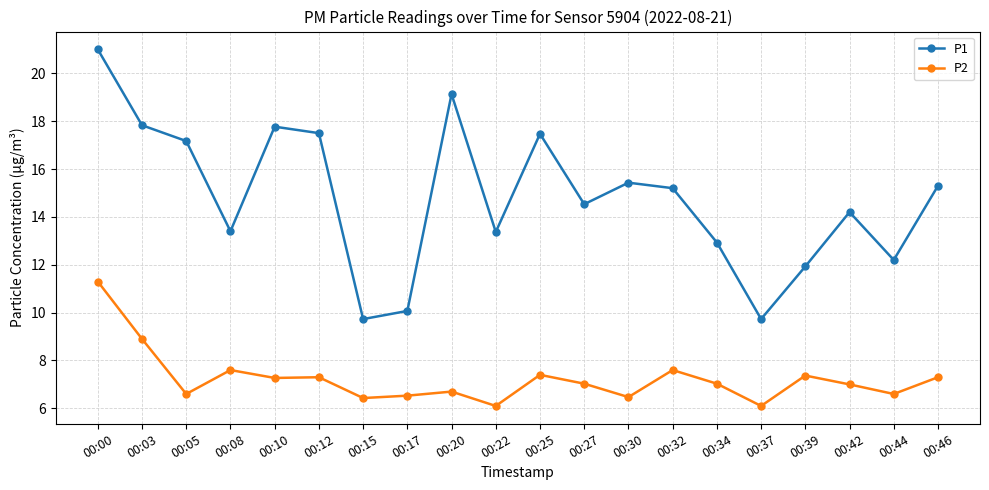

Count the number of data series in this chart.

2